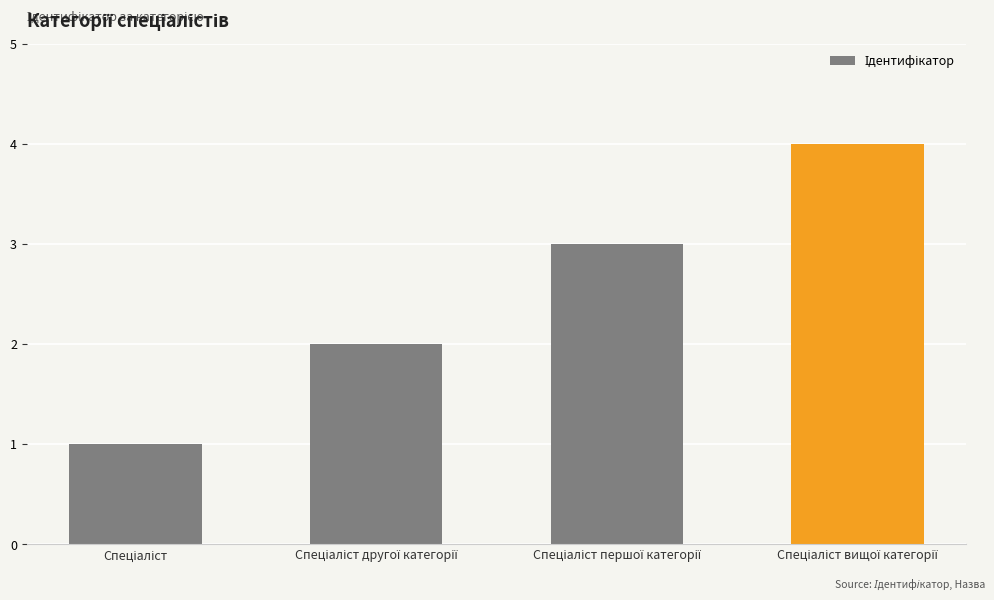

What is the maximum value shown in the chart?

4